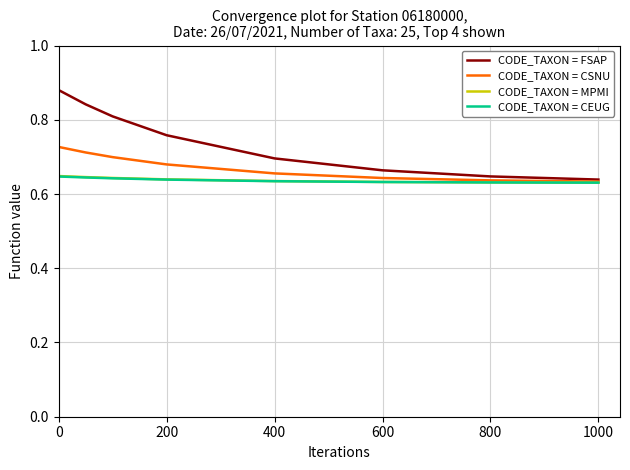

Which series has the largest total across all categories?

CODE_TAXON = FSAP